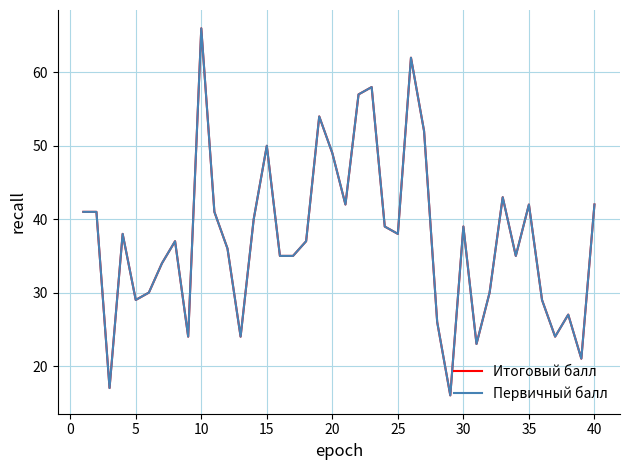

How many lines are shown in the chart?

2